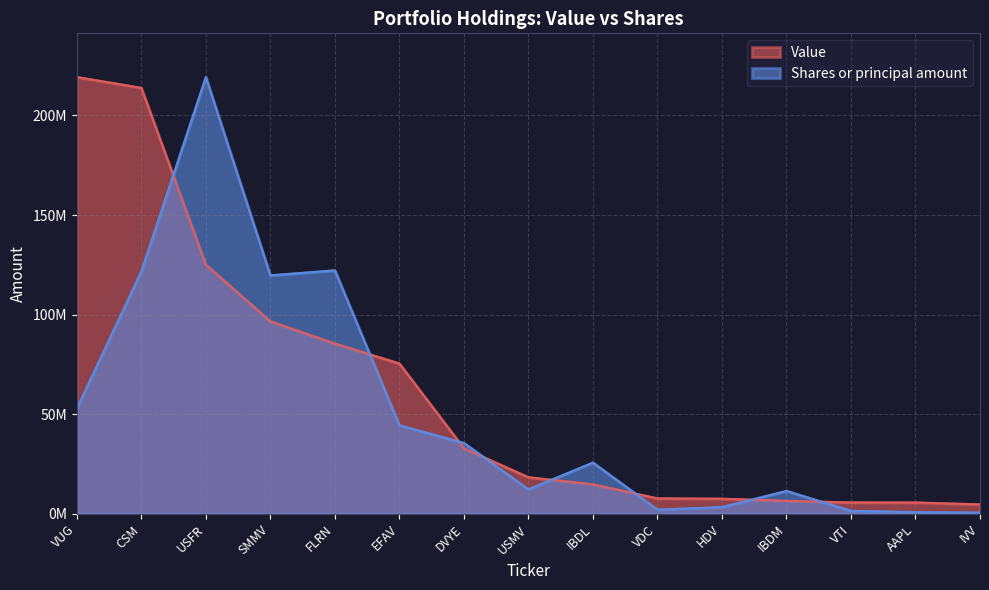

What value does the Value series have at EFAV?

75505000.0